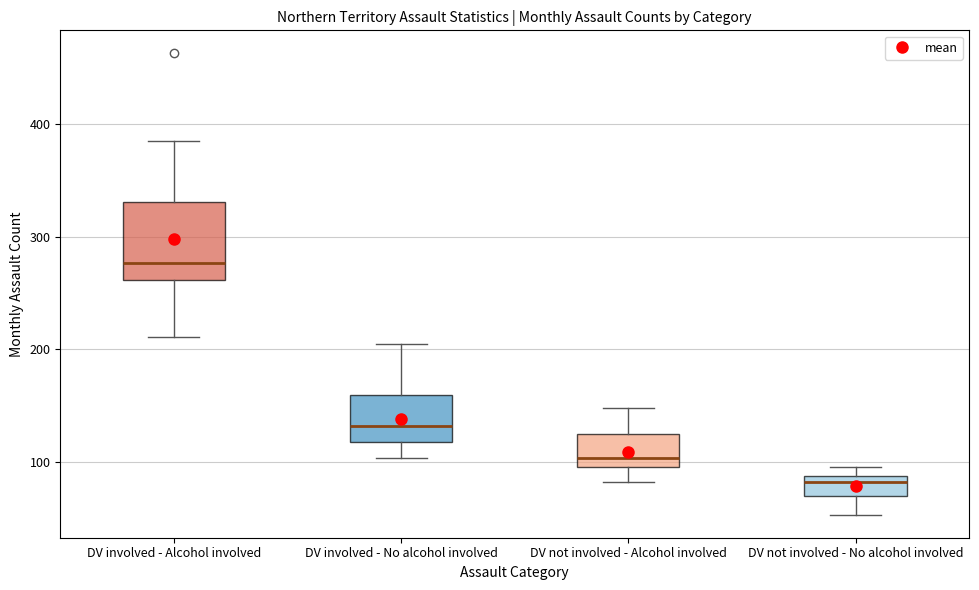

Comparing the boxes themselves (not the whiskers), which one is the tallest?

DV involved - Alcohol involved